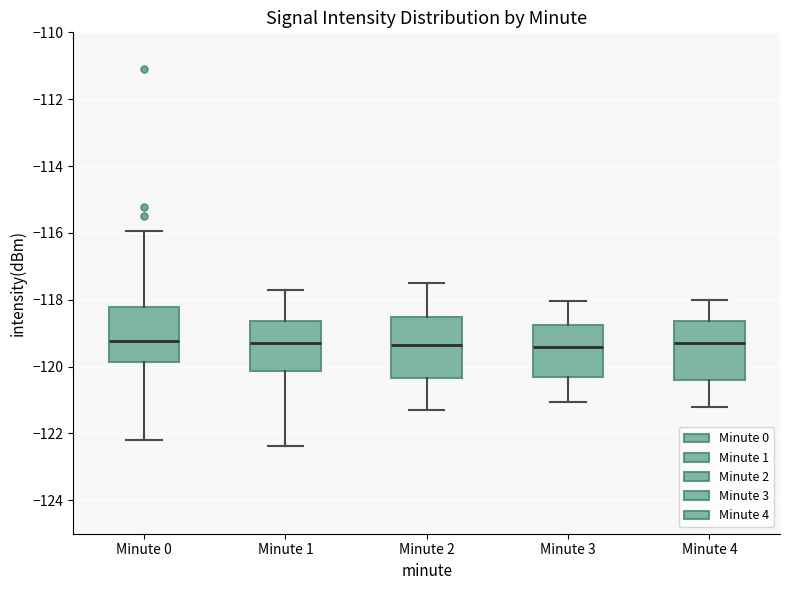

Reading left to right, read every box against the y-axis: the position of its median line, the range the box covers, and the ends of its whiskers. The values are not printed on the chart, so give them approximately, as read against the axis.

Minute 0: median -119.2, box -119.8 to -118.2, whiskers -122.2 to -116.0
Minute 1: median -119.2, box -120.2 to -118.6, whiskers -122.4 to -117.6
Minute 2: median -119.4, box -120.4 to -118.6, whiskers -121.2 to -117.4
Minute 3: median -119.4, box -120.4 to -118.8, whiskers -121.0 to -118.0
Minute 4: median -119.2, box -120.4 to -118.6, whiskers -121.2 to -118.0